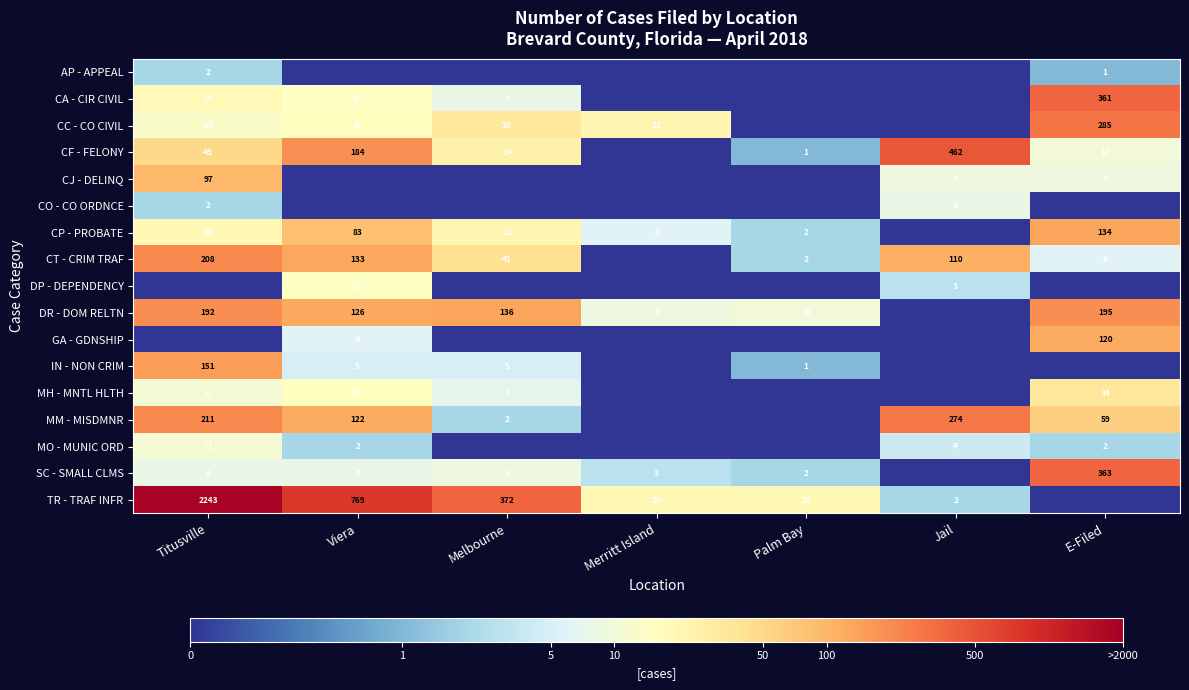

The value of CP - PROBATE at Palm Bay is 2.0. True or false?

True